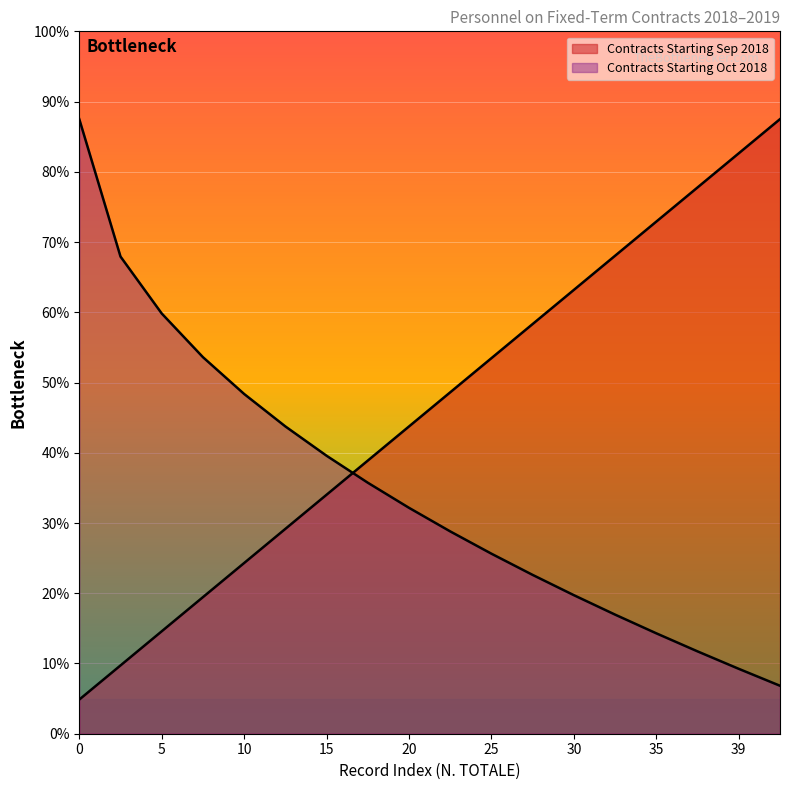

Approximately how many times larger is the value at 11 compared to 6?

1.8